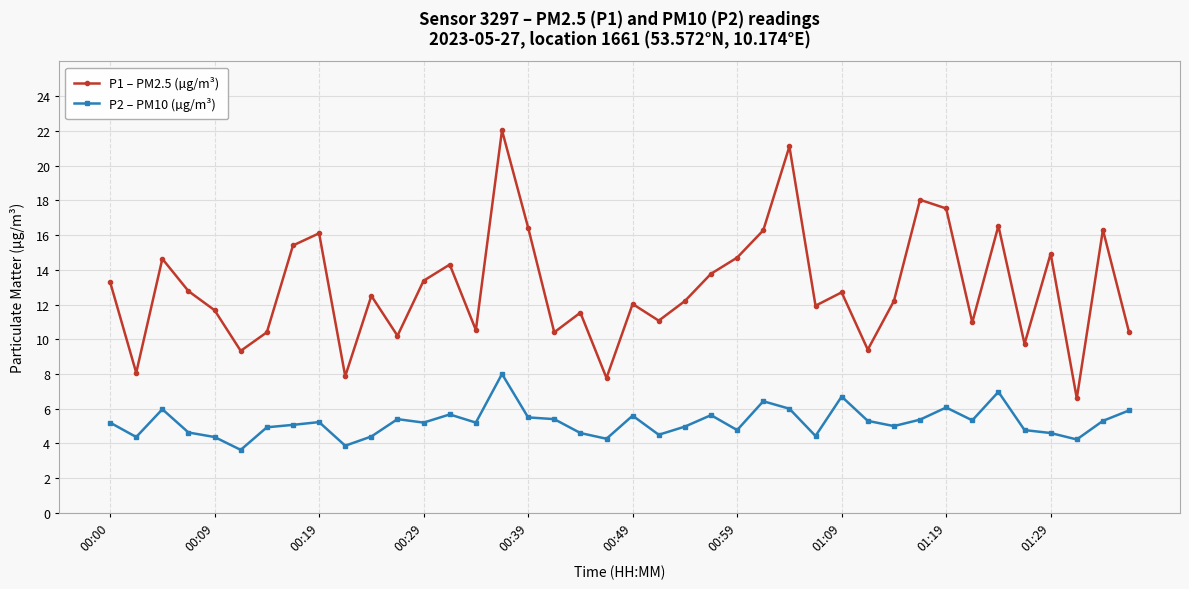

Which series has the largest range (max minus min)?

P1 – PM2.5 (µg/m³)